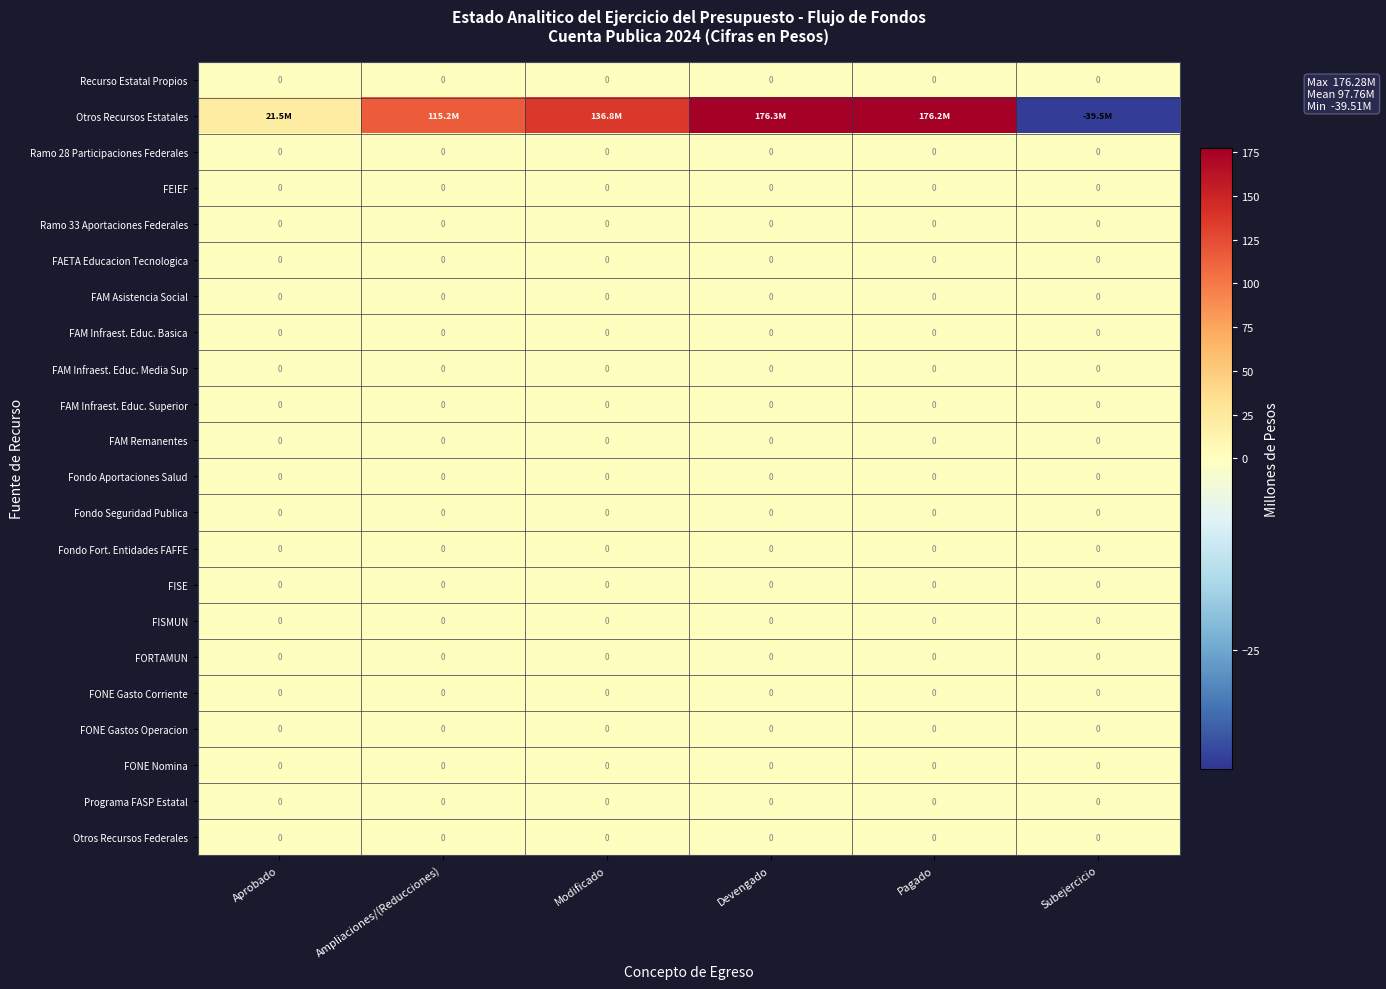

How many series are shown in this chart?

22